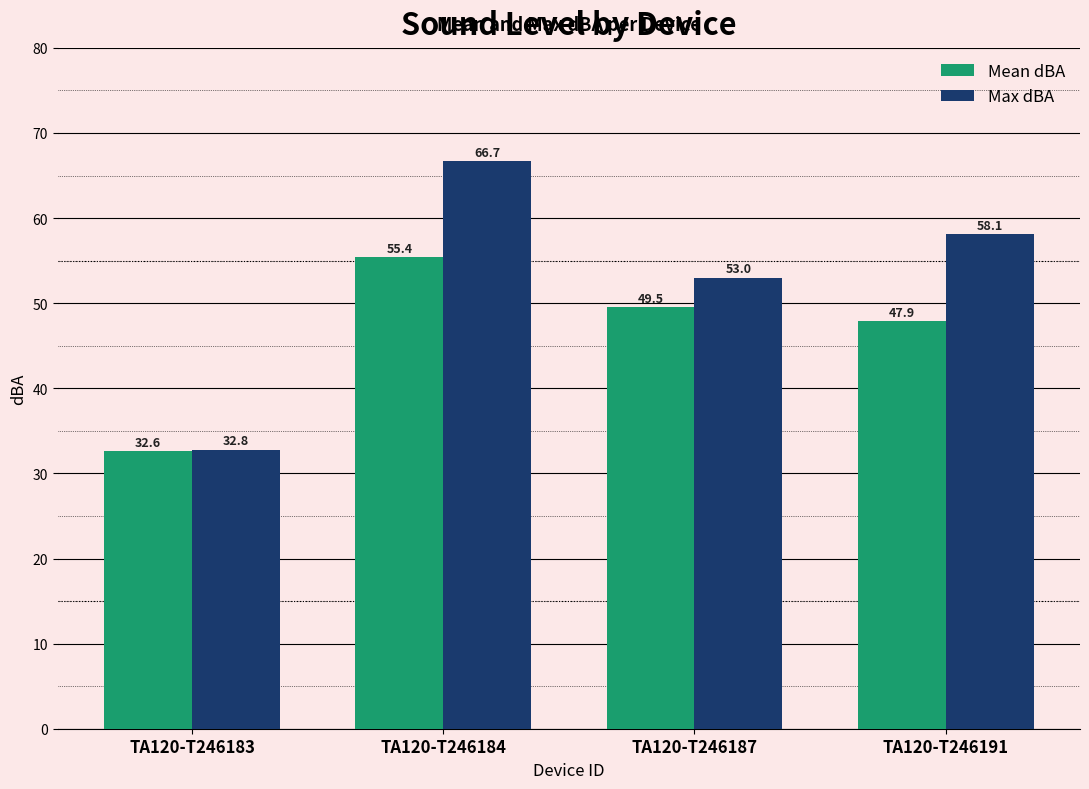

At which label does Mean dBA reach its minimum?

TA120-T246183